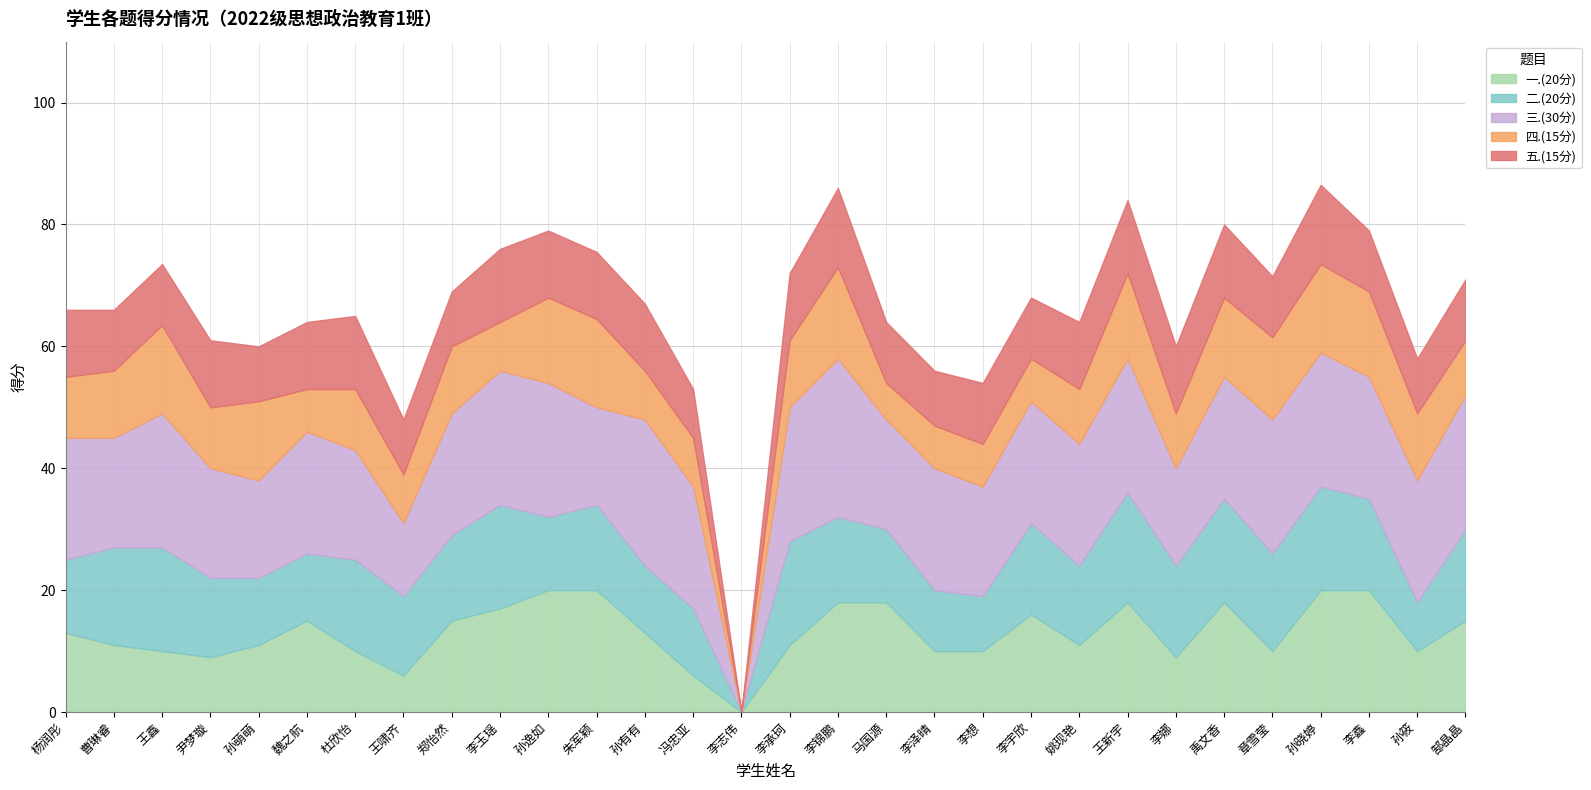

At which label does 三.(30分) reach its peak?

李锦鹏